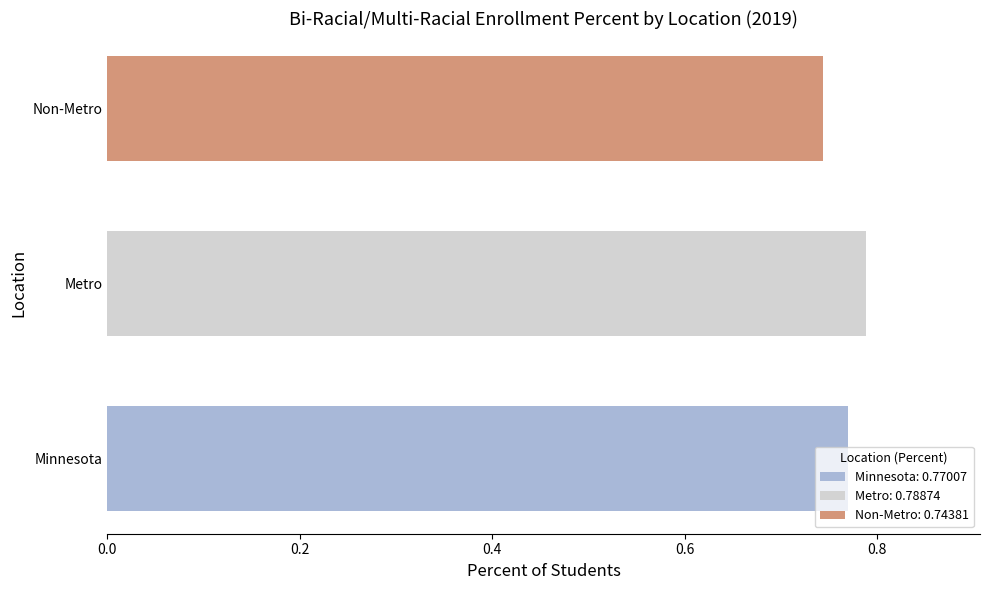

How many bars are there in total?

3